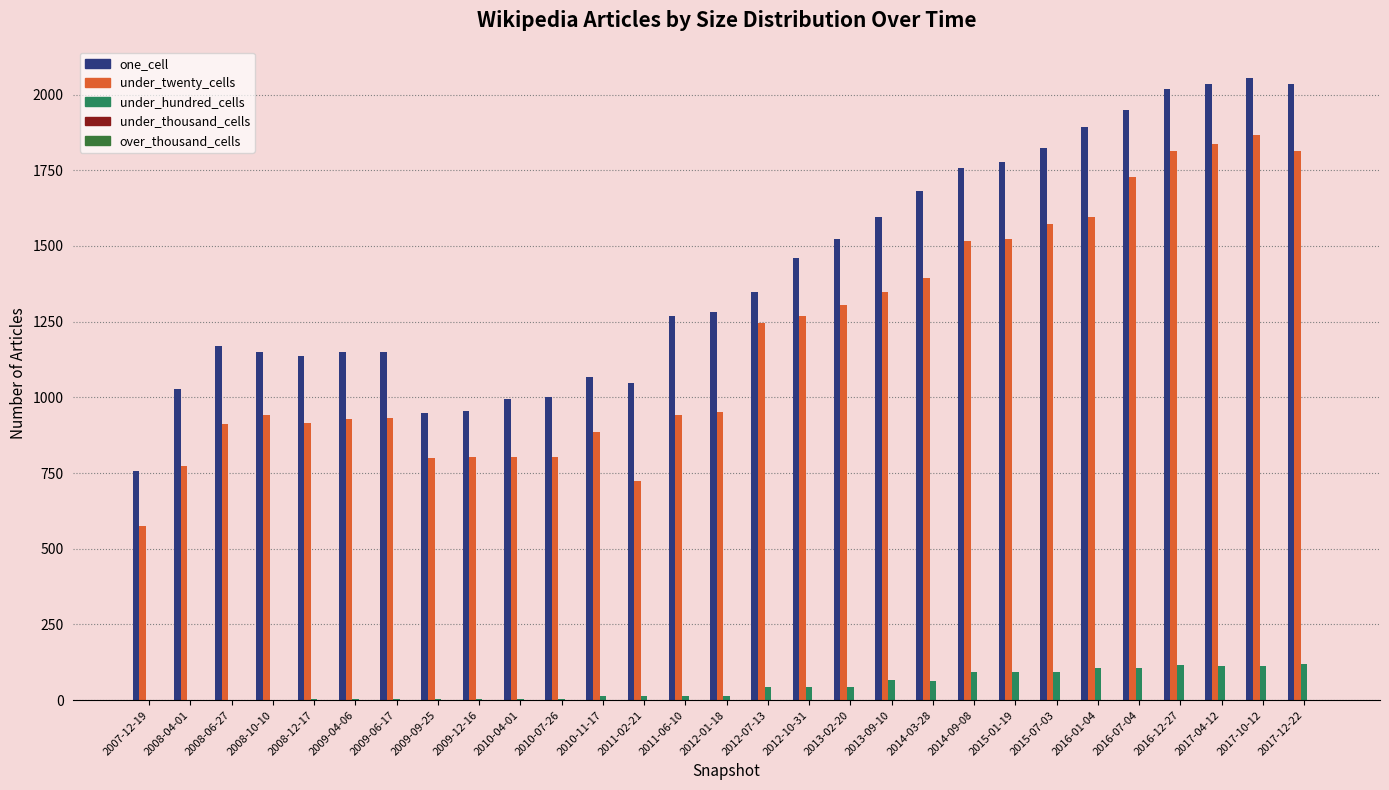

The value of under_twenty_cells at 2016-12-27 is 1814. True or false?

True